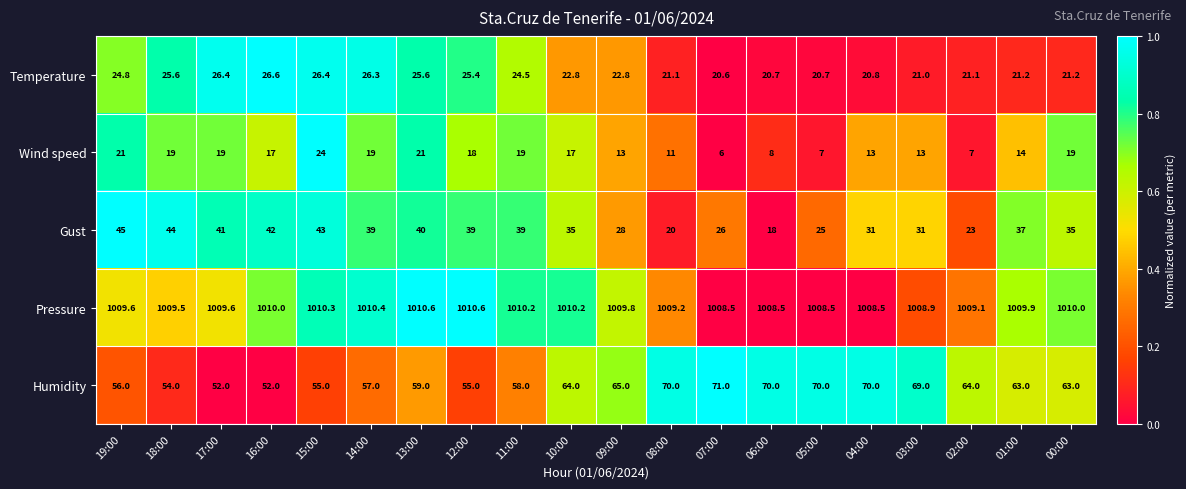

Rank the series by their maximum value, from highest to lowest.

Pressure, Humidity, Gust, Temperature, Wind speed